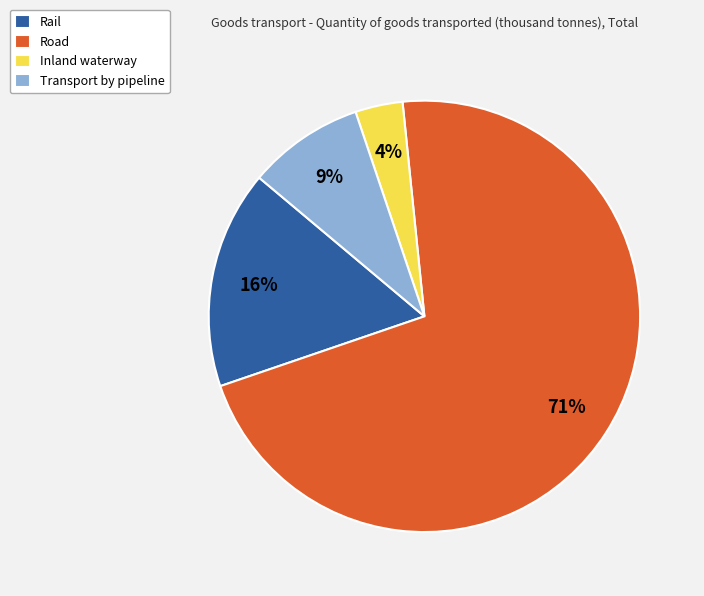

Which has a higher value, Rail or Inland waterway?

Rail